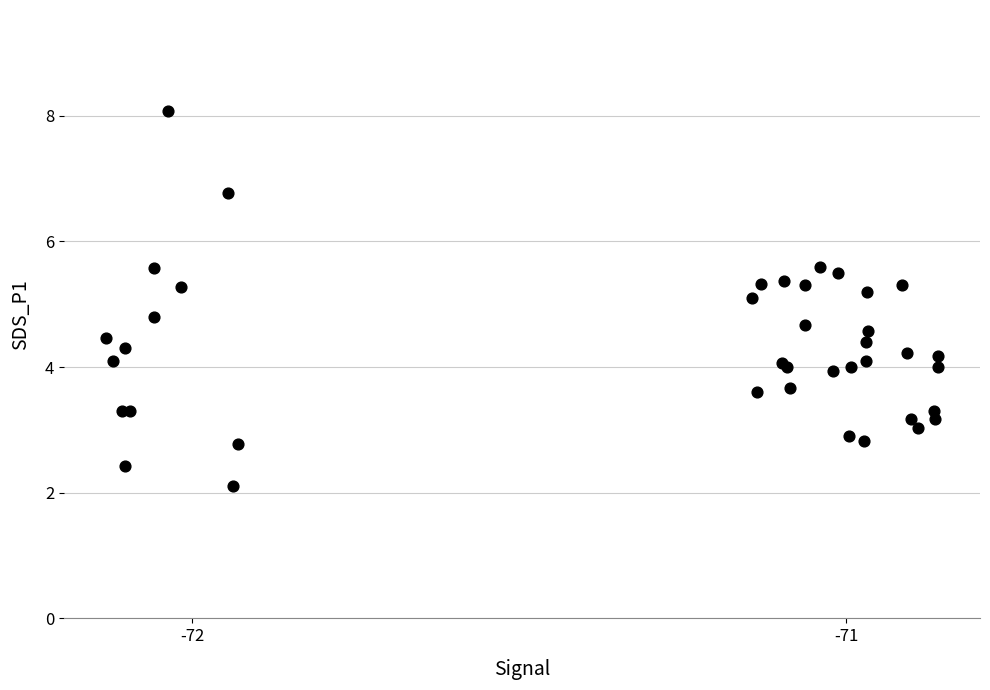

What Y value in the scatter plot is closest to 5?

5.1